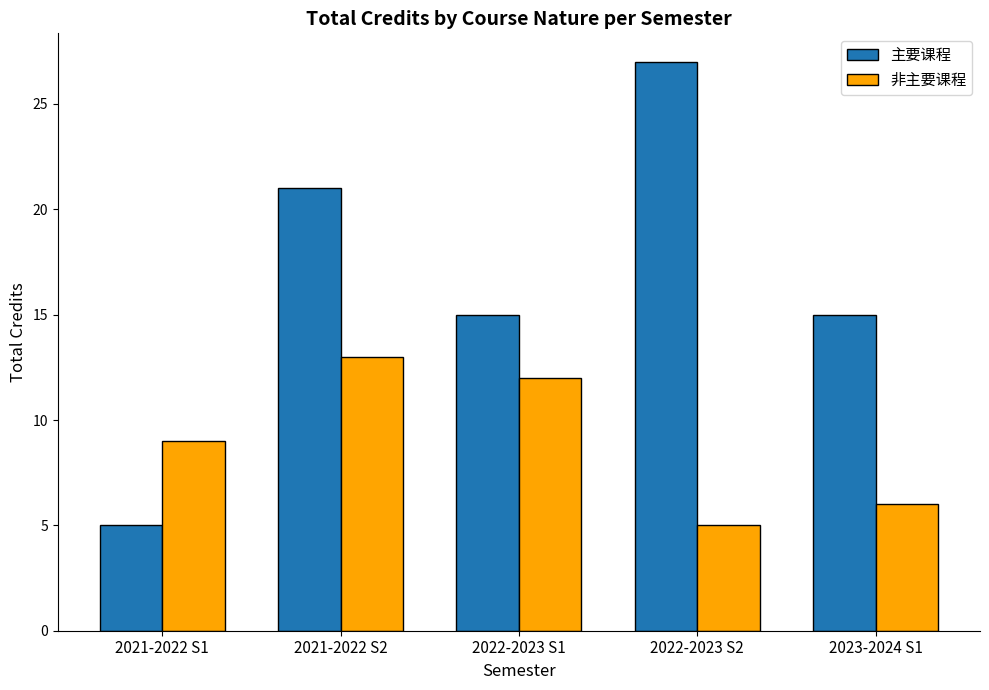

Which series has the largest total across all categories?

主要课程